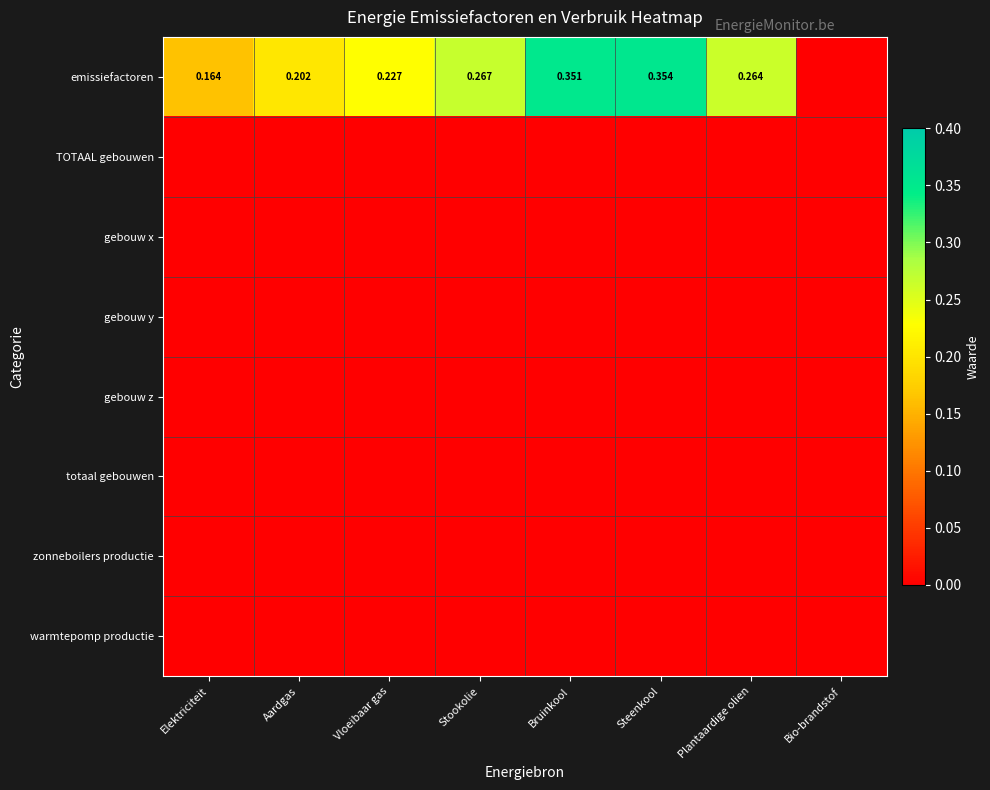

Is the value of gebouw x at Aardgas greater than the value of emissiefactoren at Elektriciteit?

No